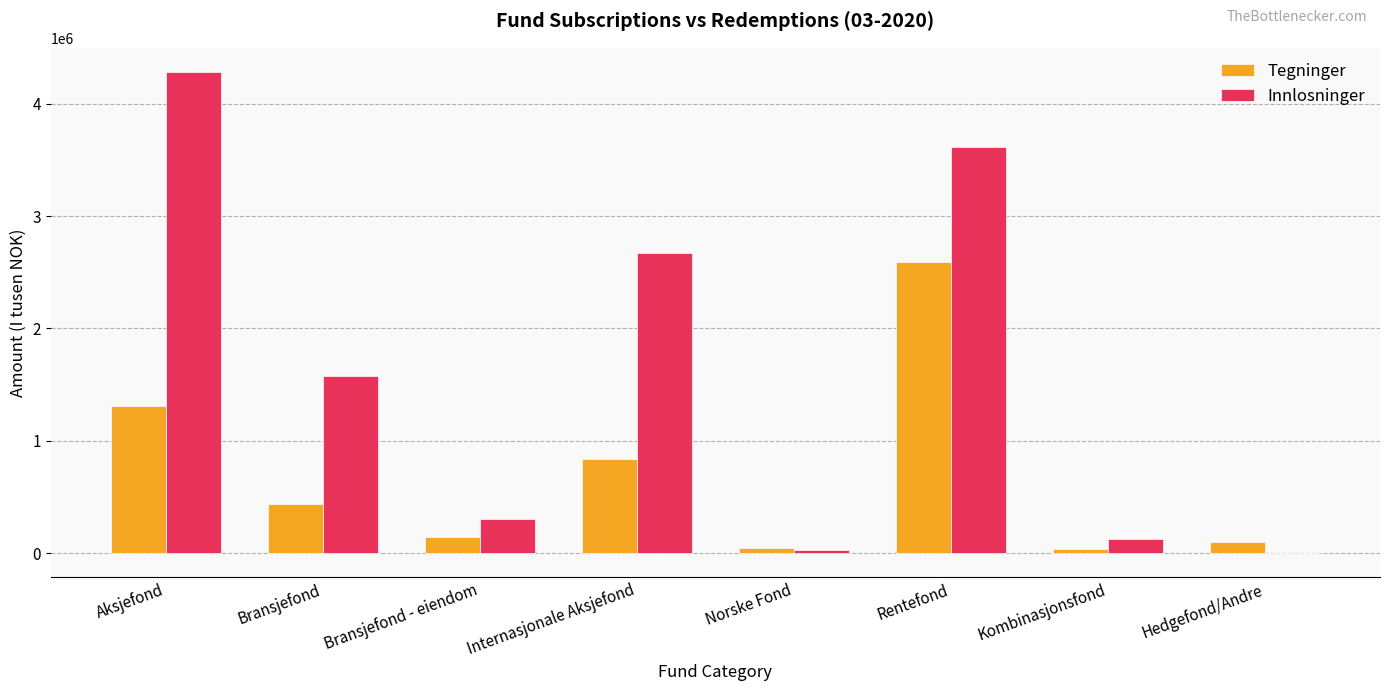

What is the greatest value displayed?

4284061.0